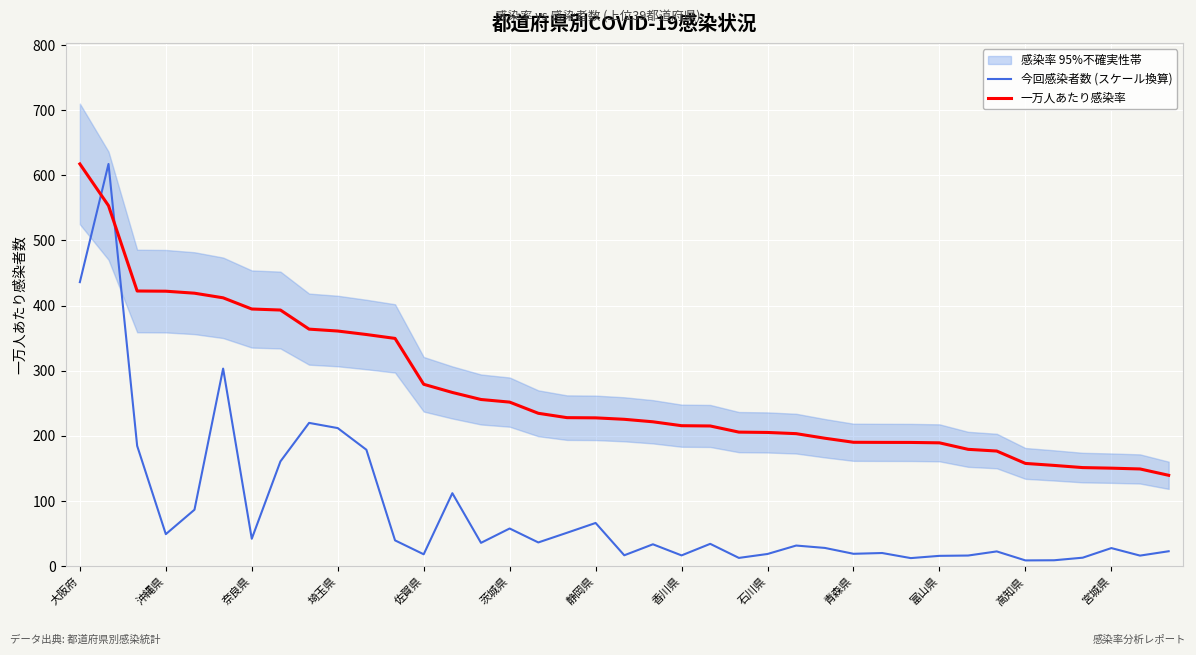

What is the value of the 一万人あたり感染率 point at the 16th from the left?

251.8